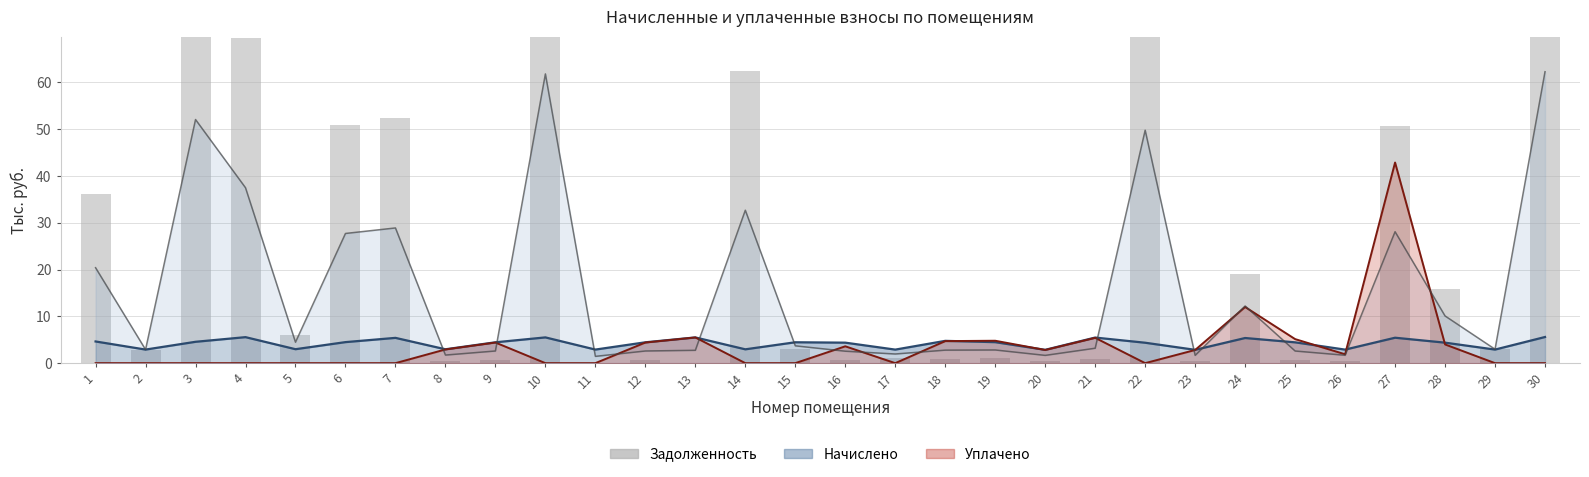

The value at 18 is 1.3. True or false?

False